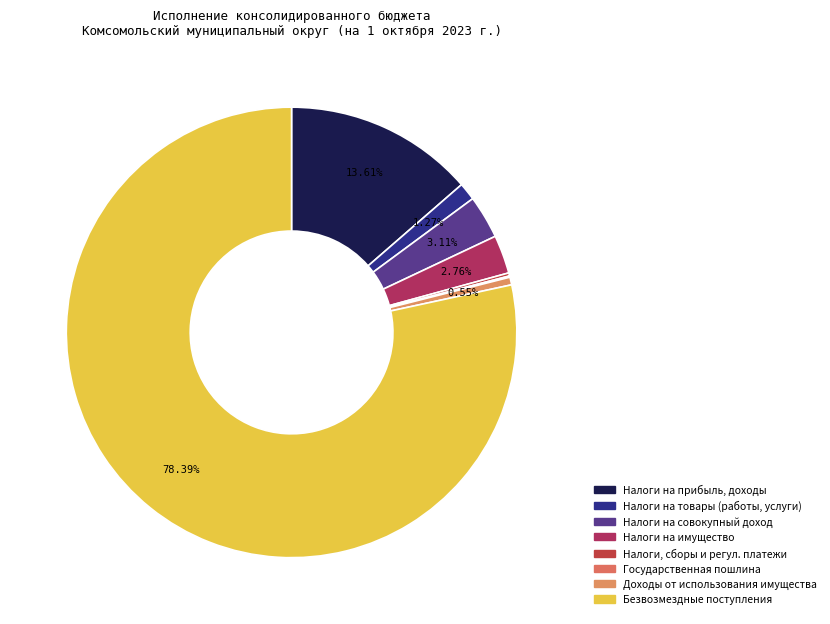

Rank the categories by value from lowest to highest.

ГОСУДАРСТВЕННАЯ ПОШЛИНА, НАЛОГИ, СБОРЫ И РЕГУЛЯРНЫЕ ПЛАТЕЖИ, ДОХОДЫ ОТ ИСПОЛЬЗОВАНИЯ ИМУЩЕСТВА, НАЛОГИ НА ТОВАРЫ (РАБОТЫ, УСЛУГИ), НАЛОГИ НА ИМУЩЕСТВО, НАЛОГИ НА СОВОКУПНЫЙ ДОХОД, НАЛОГИ НА ПРИБЫЛЬ, ДОХОДЫ, БЕЗВОЗМЕЗДНЫЕ ПОСТУПЛЕНИЯ